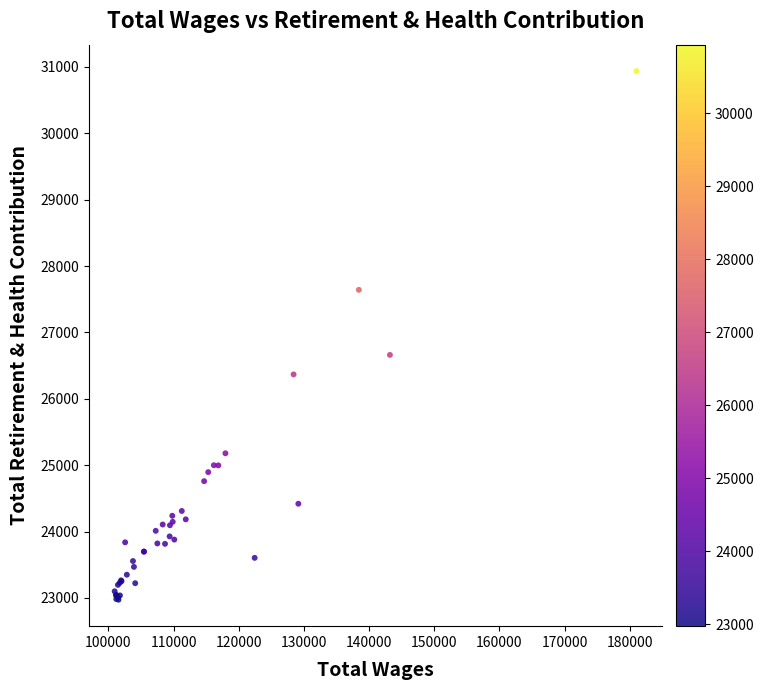

What Y value in the scatter plot is closest to 26954?

26661